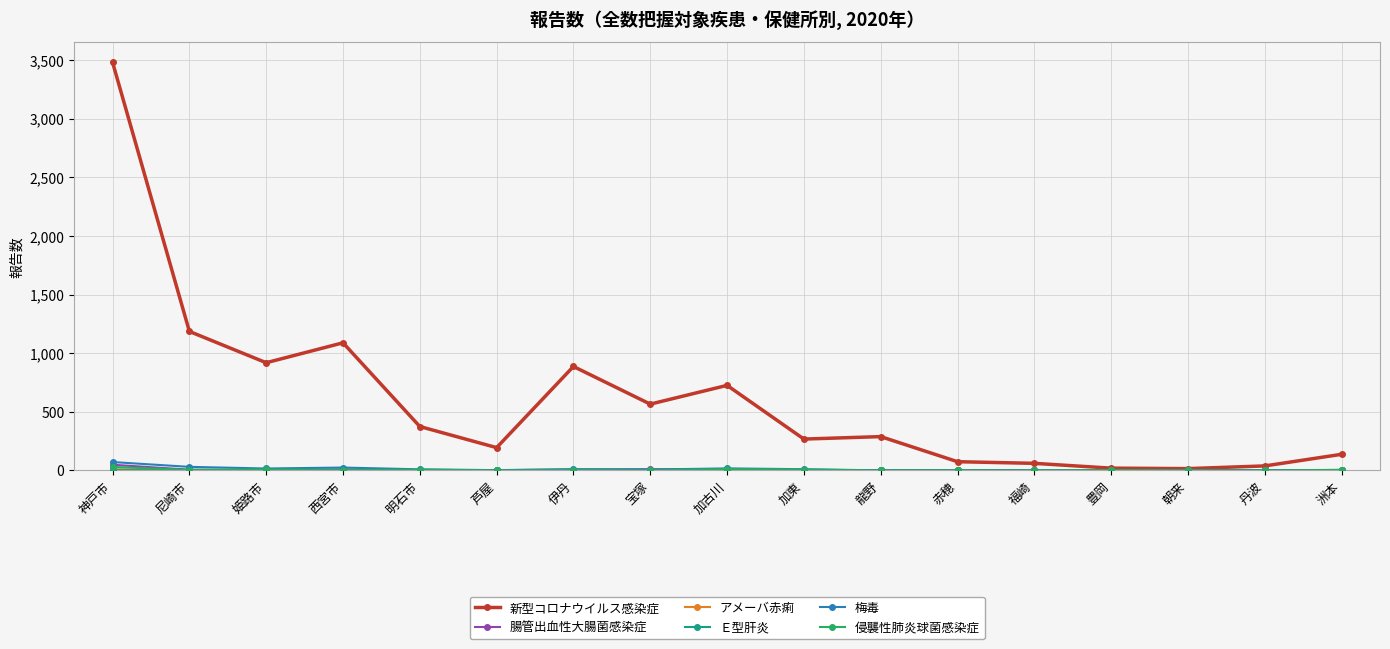

What is the total value across all series at 神戸市?

3644